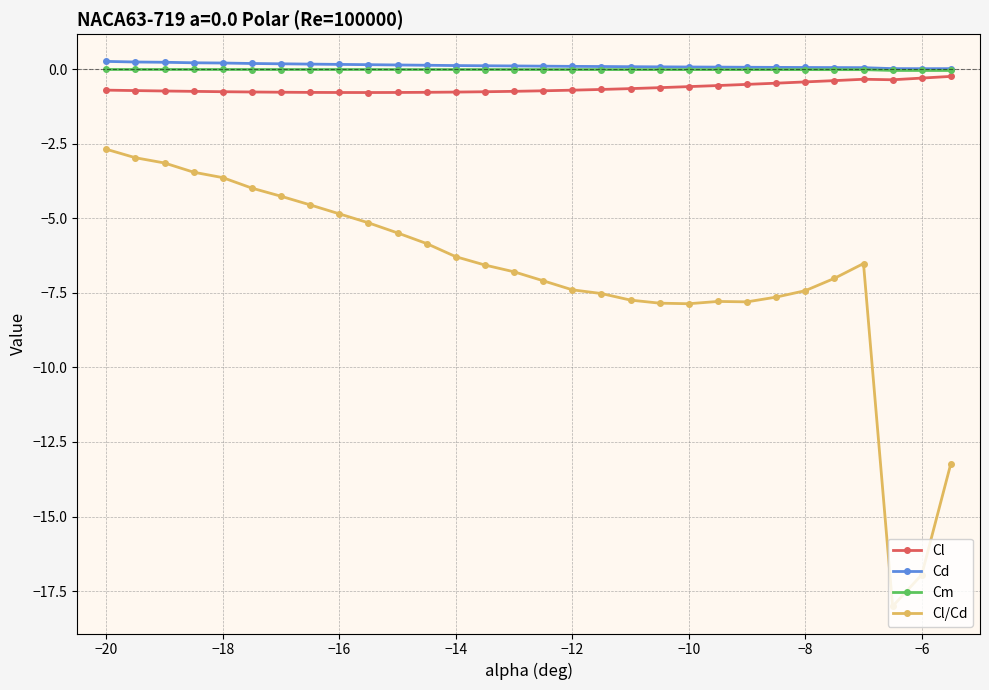

True or false: Cl/Cd and Cm intersect in this chart.

False